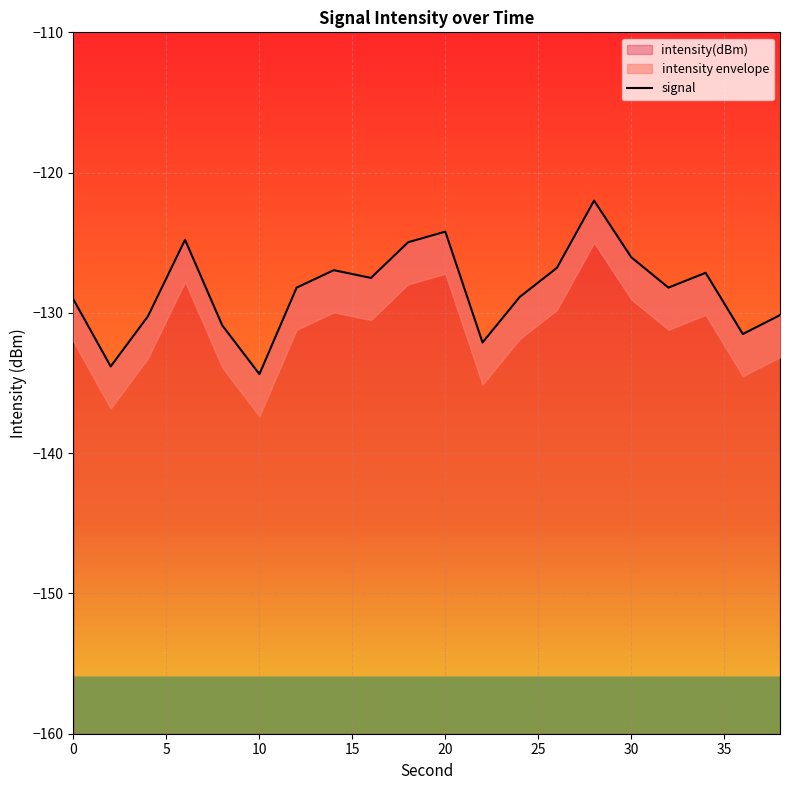

What is the lowest value of the intensity(dBm) series?

-134.4